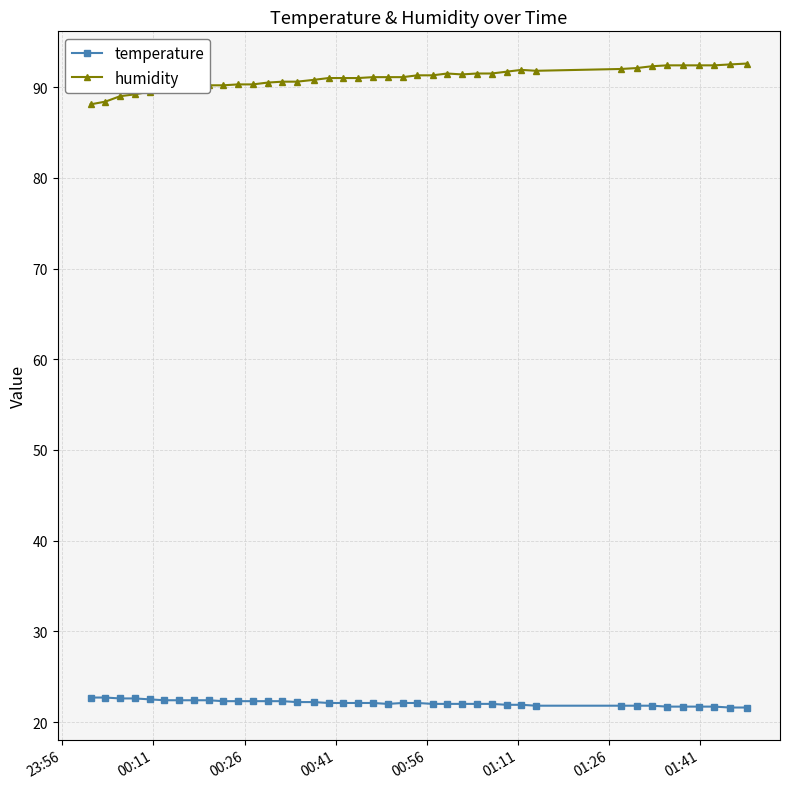

What is the difference between the second highest and minimum values in the humidity series?

4.4